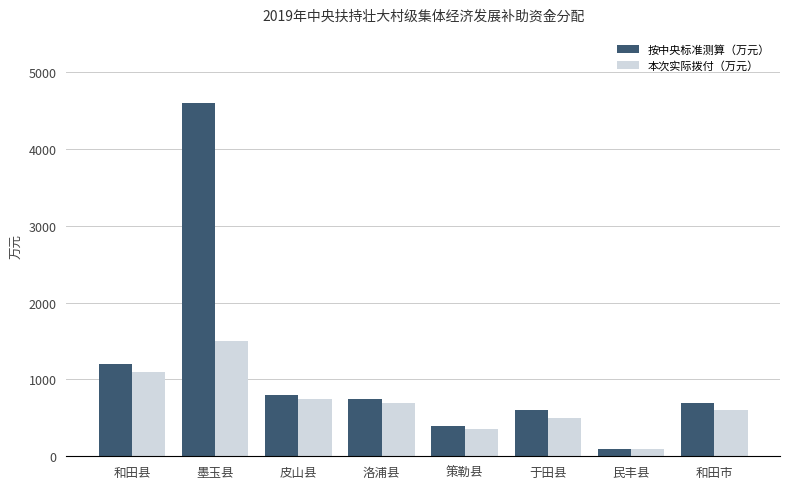

What are all the series names shown in the legend?

按中央标准测算（万元）, 本次实际拨付（万元）